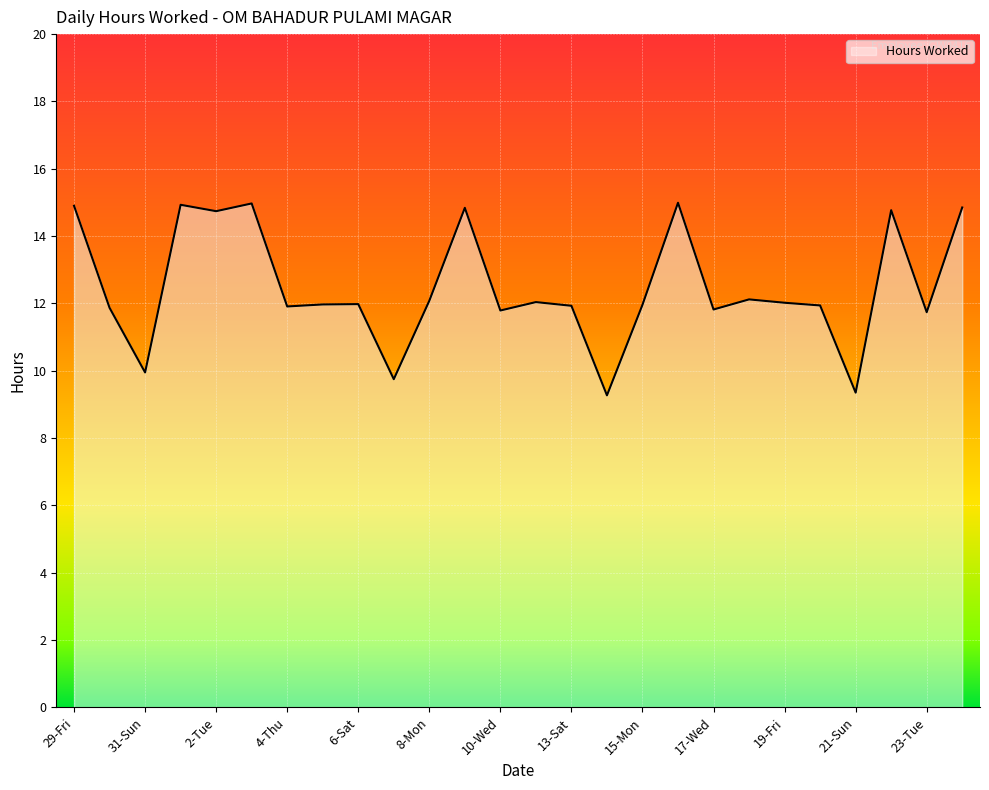

What is the minimum value shown in the chart?

9.3